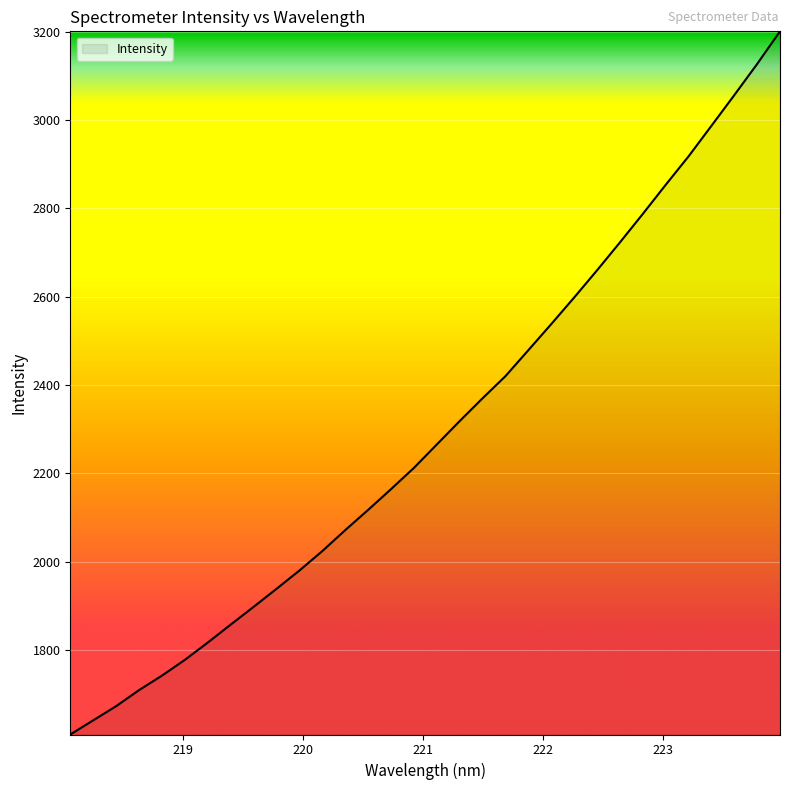

What is the greatest value displayed?

3201.2